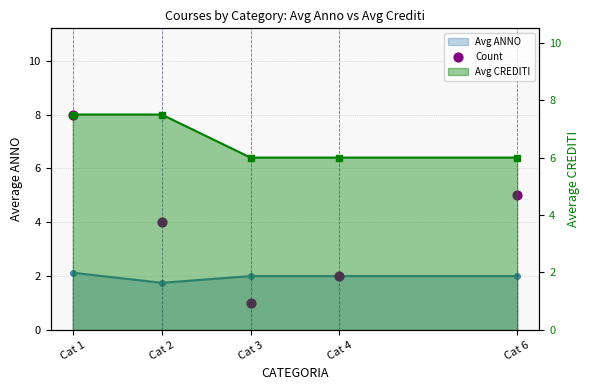

Which has a higher value, Cat 1 or Cat 6?

Cat 1